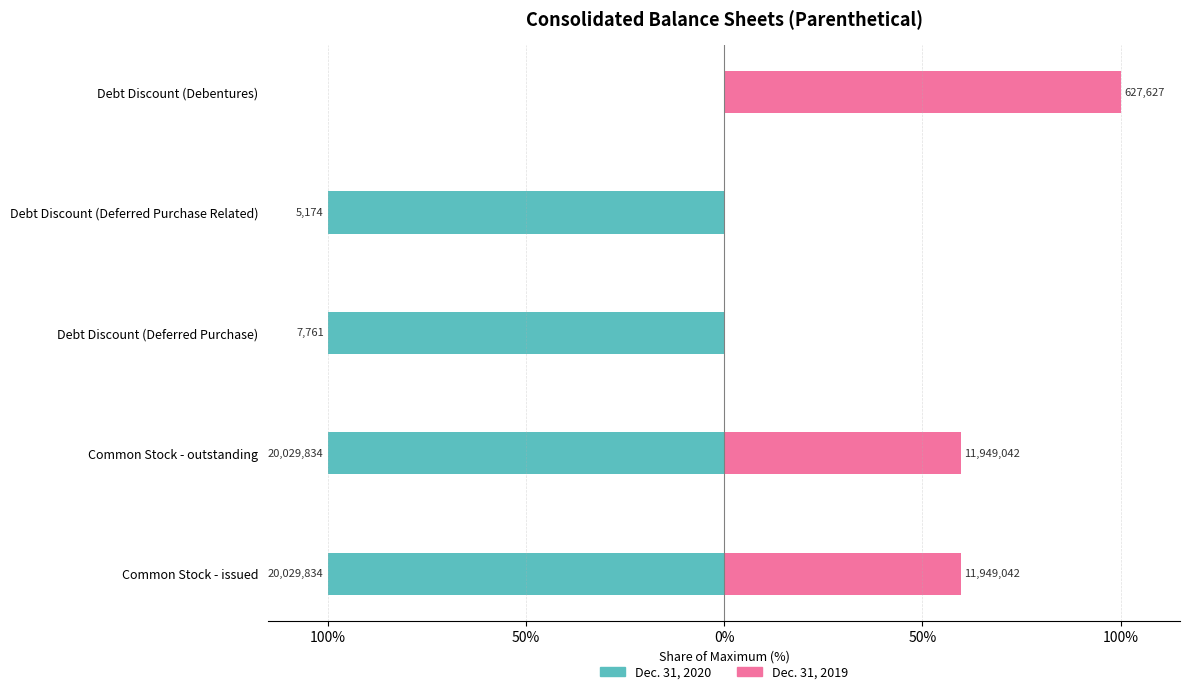

Which series has the widest spread of values?

Dec. 31, 2020